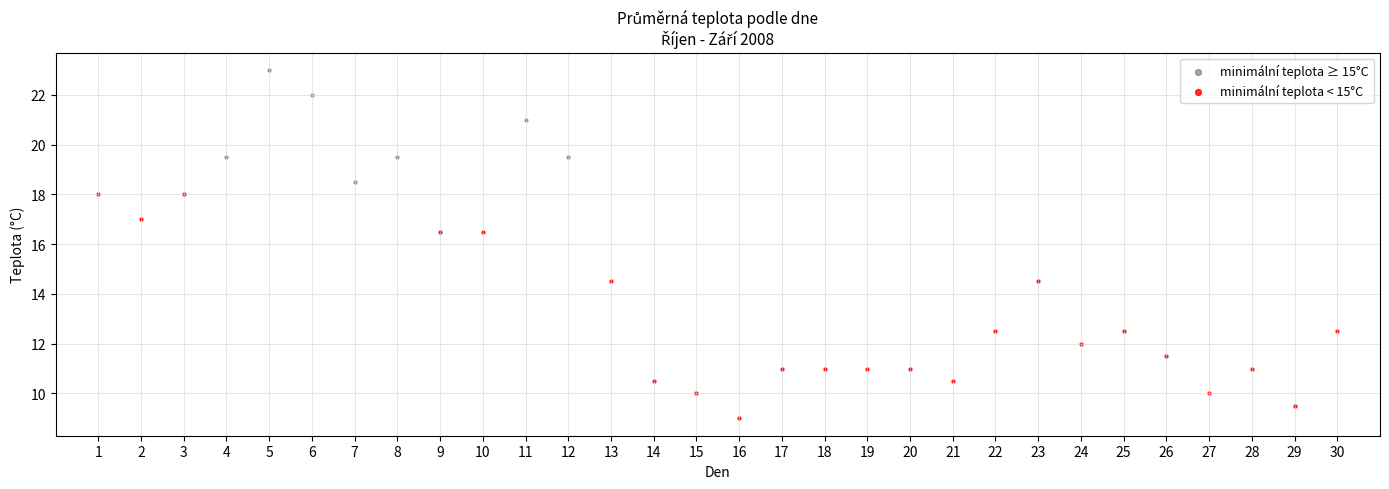

Which series has the widest spread of Y values?

minimální teplota < 15°C